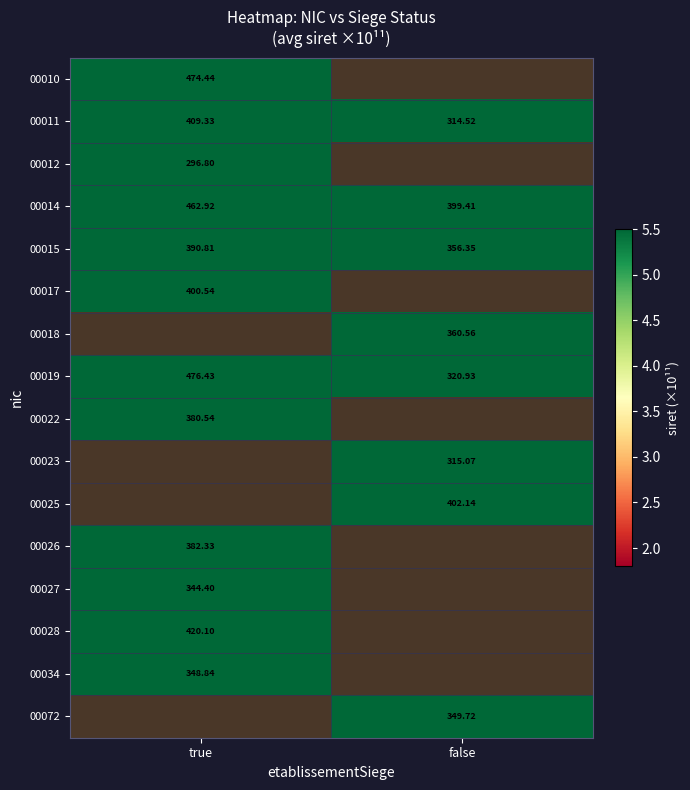

How many categories are shown in the chart?

2